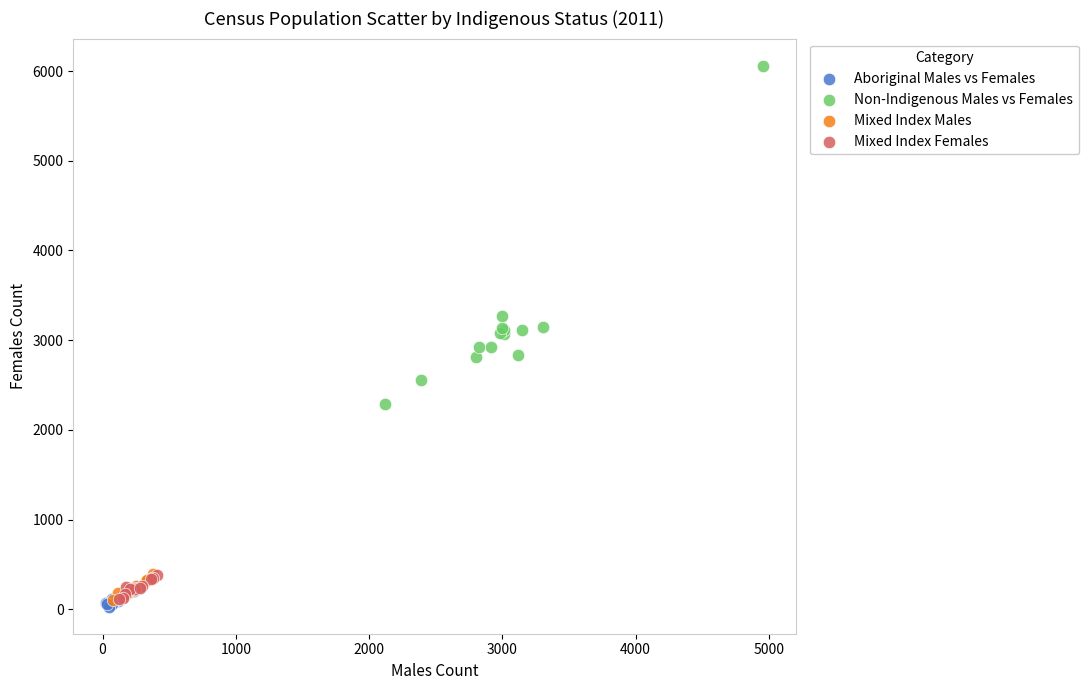

What are all the series names shown in the legend?

Aboriginal Males vs Females, Non-Indigenous Males vs Females, Mixed Index Males, Mixed Index Females